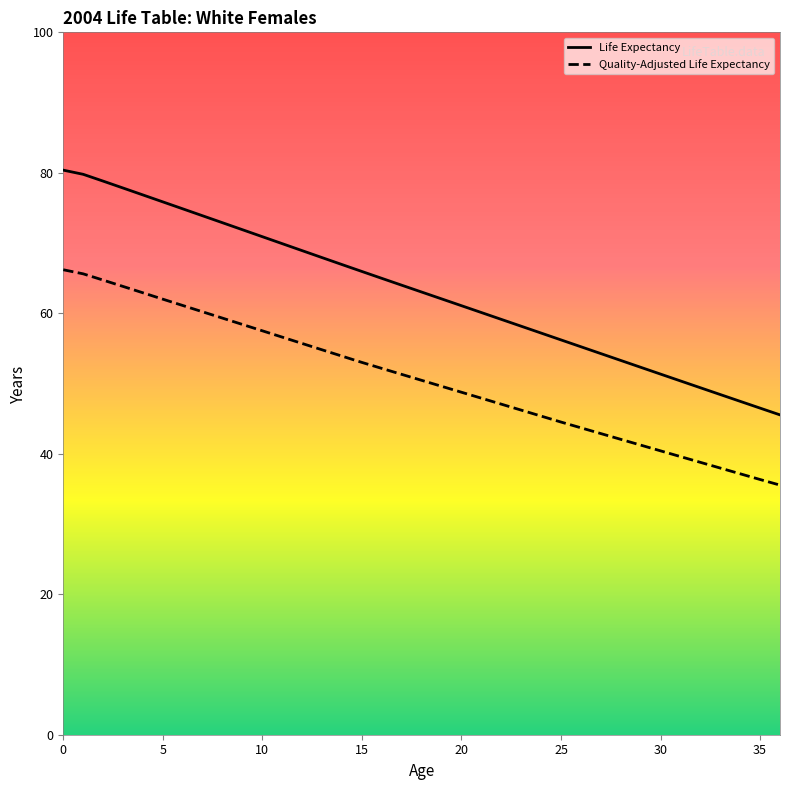

What is the value of the Quality-Adjusted Life Expectancy point at the 1st from the left?

66.2